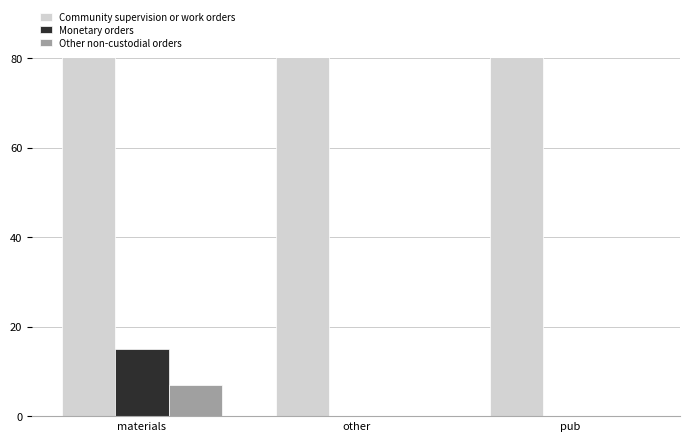

What is the label of the 1st bar from the left?

materials